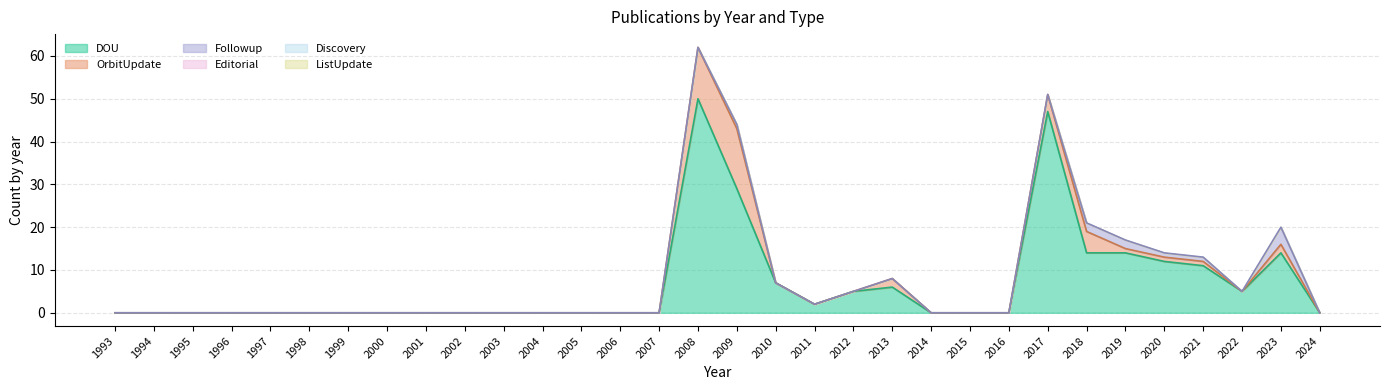

Reading right to left, transcribe all the data shown in this chart.

DOU: 0	14	5	11	12	14	14	47	0	0	0	6	5	2	7	29	50	0	0	0	0	0	0	0	0	0	0	0	0	0	0	0
OrbitUpdate: 0	2	0	1	1	1	5	4	0	0	0	2	0	0	0	14	12	0	0	0	0	0	0	0	0	0	0	0	0	0	0	0
Followup: 0	4	0	1	1	2	2	0	0	0	0	0	0	0	0	1	0	0	0	0	0	0	0	0	0	0	0	0	0	0	0	0
Editorial: 0	0	0	0	0	0	0	0	0	0	0	0	0	0	0	0	0	0	0	0	0	0	0	0	0	0	0	0	0	0	0	0
Discovery: 0	0	0	0	0	0	0	0	0	0	0	0	0	0	0	0	0	0	0	0	0	0	0	0	0	0	0	0	0	0	0	0
ListUpdate: 0	0	0	0	0	0	0	0	0	0	0	0	0	0	0	0	0	0	0	0	0	0	0	0	0	0	0	0	0	0	0	0